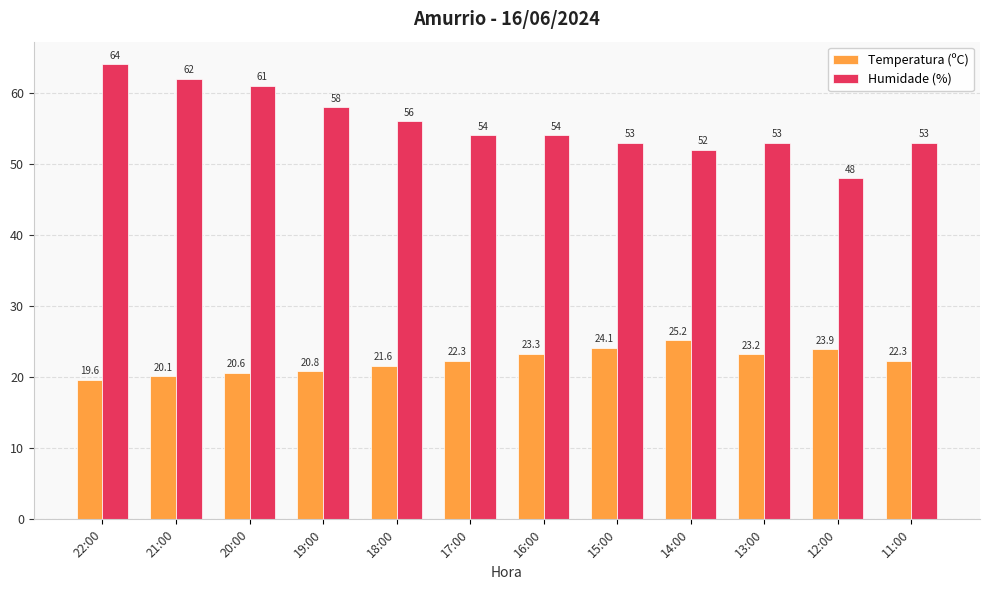

Reading left to right, what are all the values shown in this chart?

Temperatura (ºC): 22:00=19.6	21:00=20.1	20:00=20.6	19:00=20.8	18:00=21.6	17:00=22.3	16:00=23.3	15:00=24.1	14:00=25.2	13:00=23.2	12:00=23.9	11:00=22.3
Humidade (%): 22:00=64.0	21:00=62.0	20:00=61.0	19:00=58.0	18:00=56.0	17:00=54.0	16:00=54.0	15:00=53.0	14:00=52.0	13:00=53.0	12:00=48.0	11:00=53.0